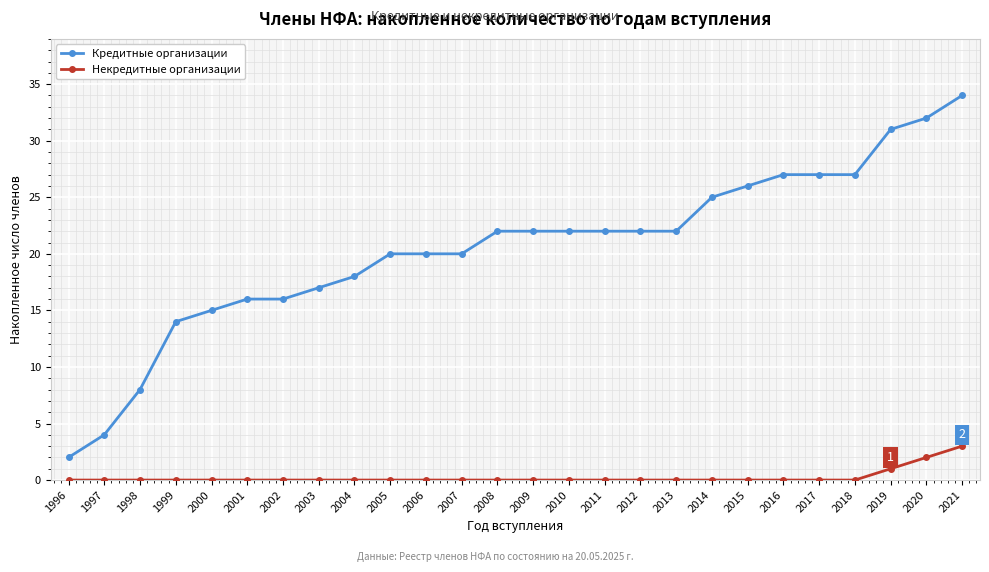

What is the total value across all series at 2011?

22